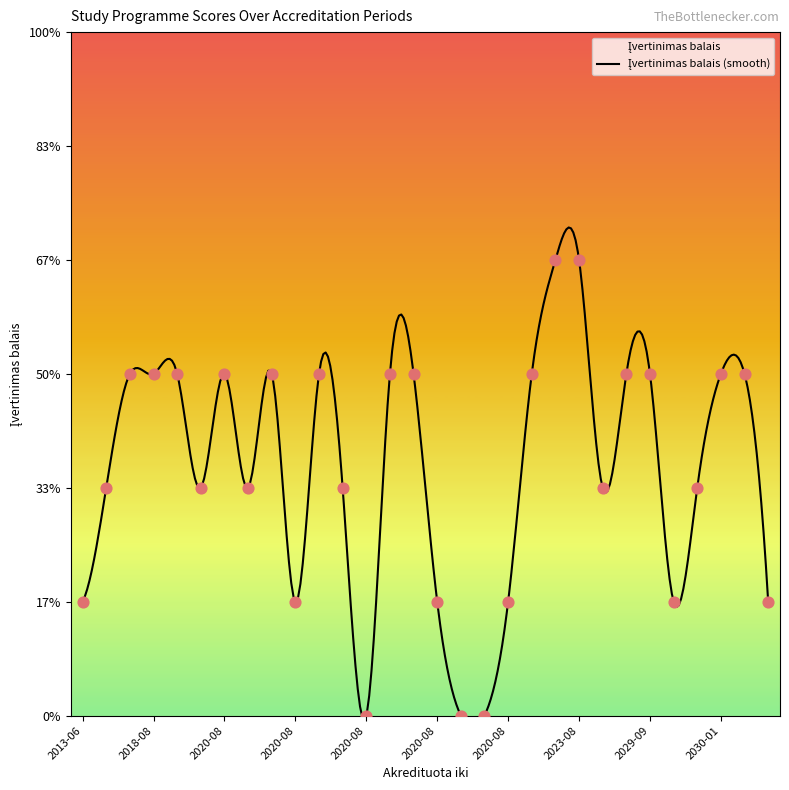

What is the ratio of the value at 2028-12 to the value at 2020-08?

3.0